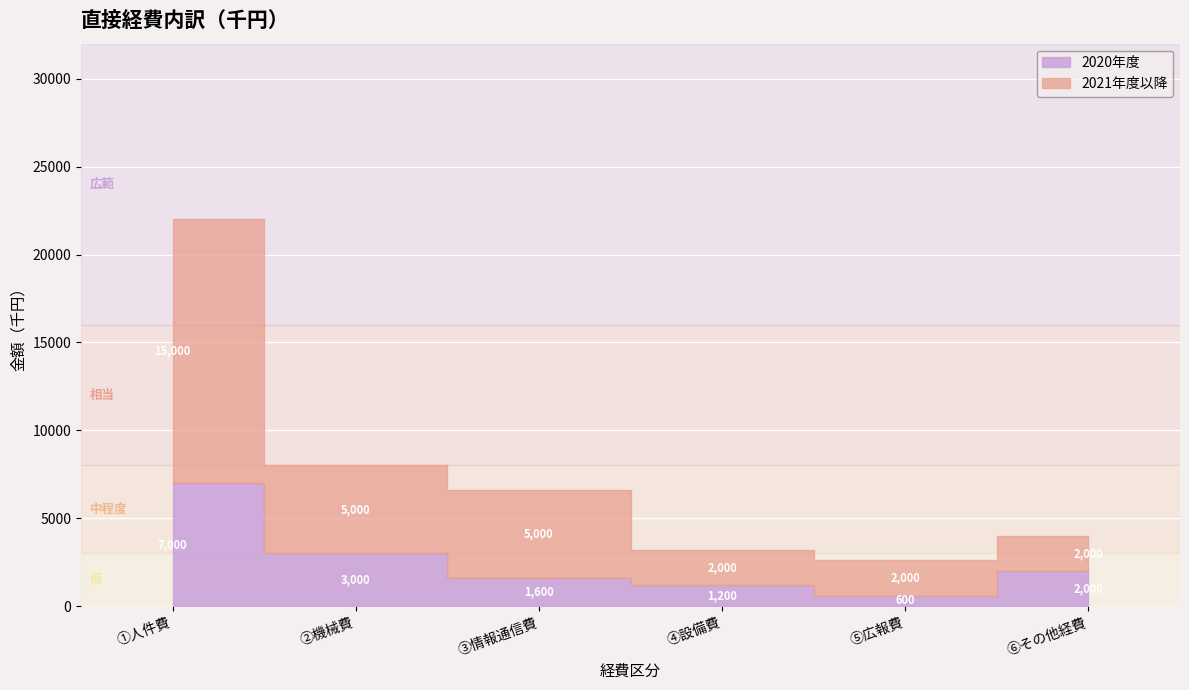

At which category does 2020年度 reach its first local valley?

⑤広報費